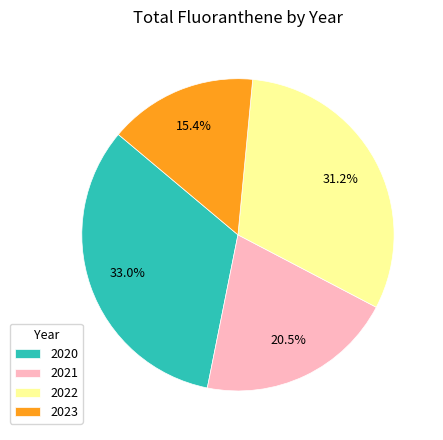

Rank the categories by value from lowest to highest.

2023, 2021, 2022, 2020